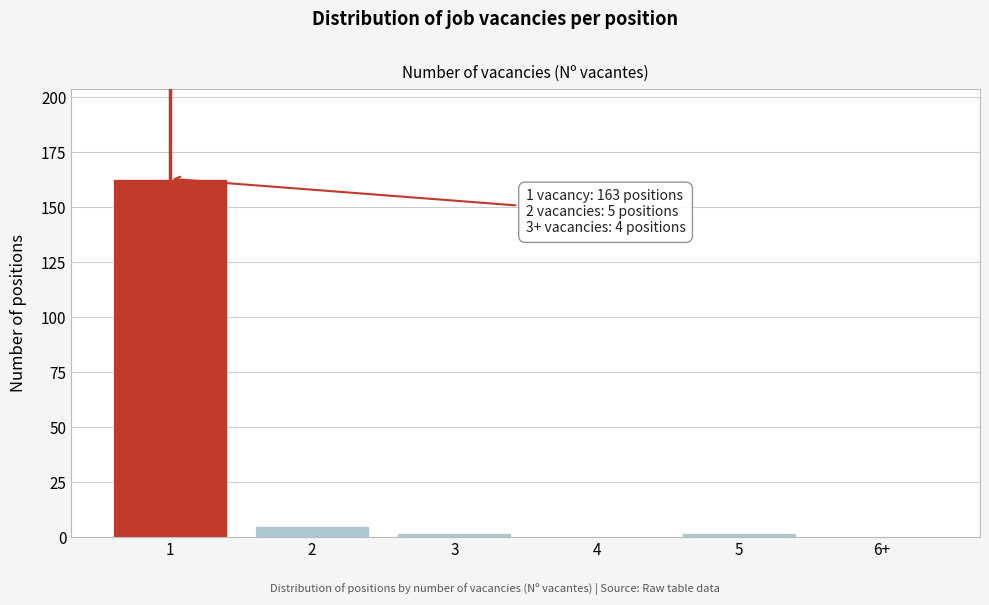

Reading left to right, what are all the values shown in this chart?

1=163	2=5	3=2	4=0	5=2	6+=0